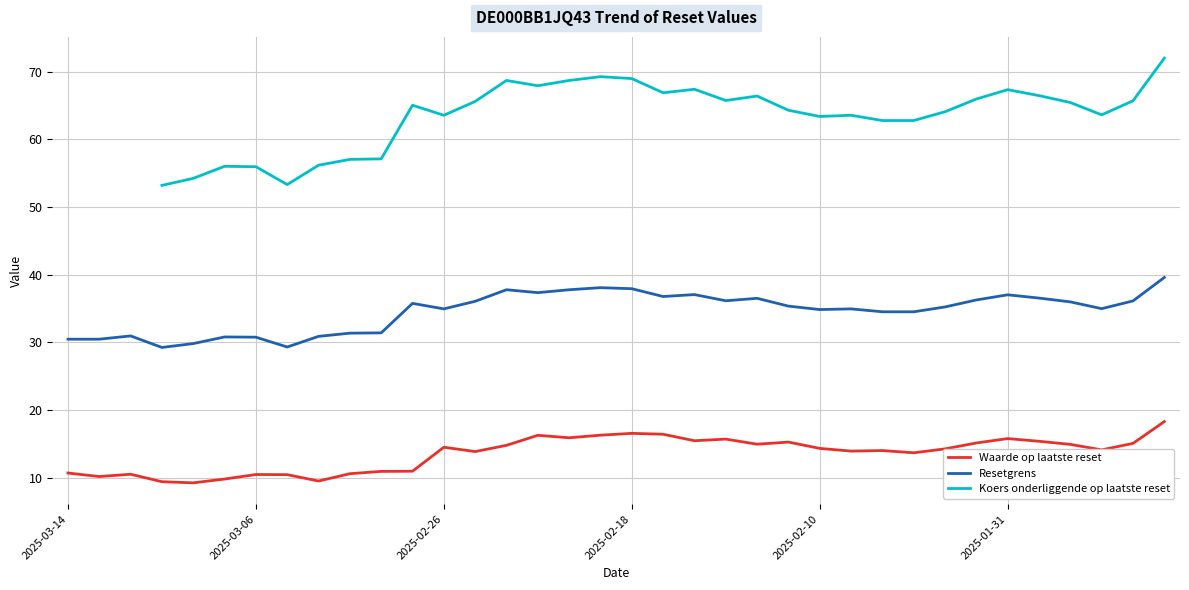

How many interior local valleys does the Resetgrens series have?

8